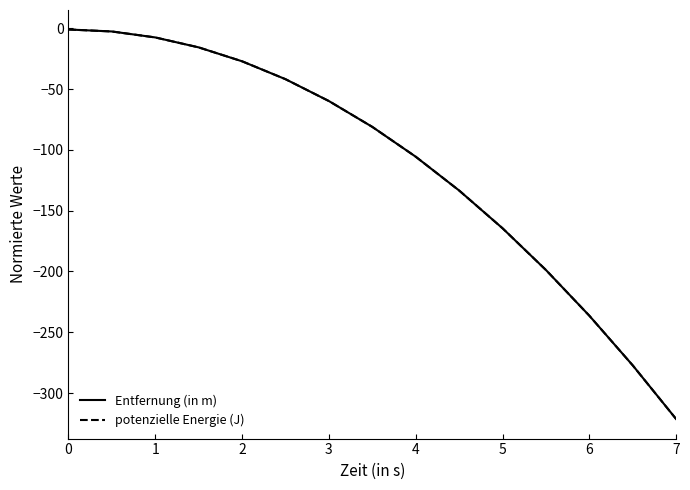

Is this an area chart (filled region under the line)?

No